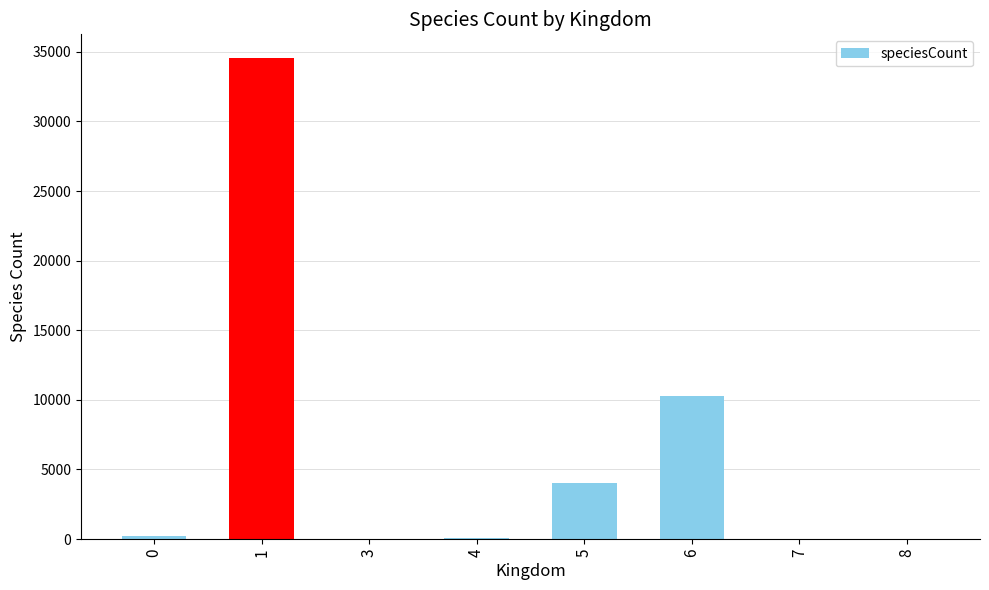

Which category has the highest value across all series?

1